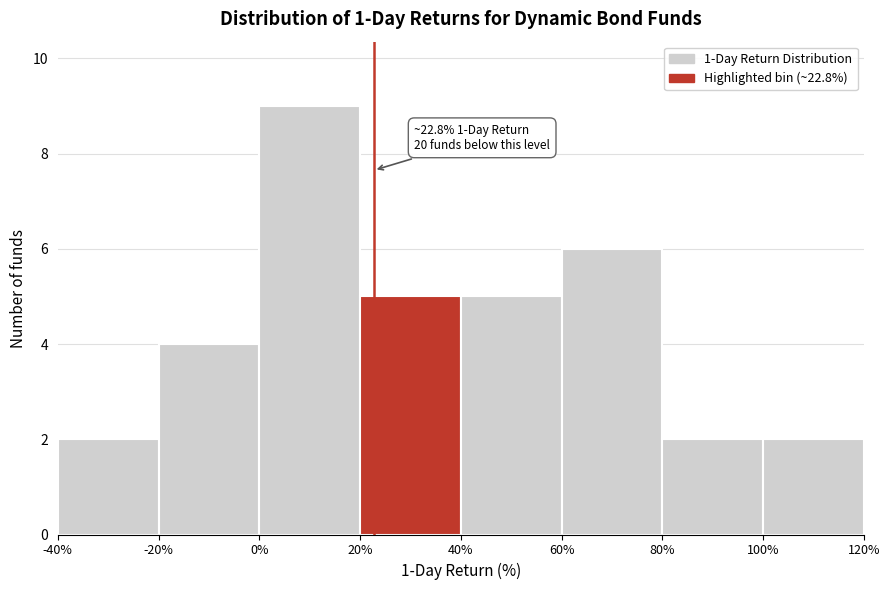

Over which range of the x-axis is the bar tallest?

0% to 20%